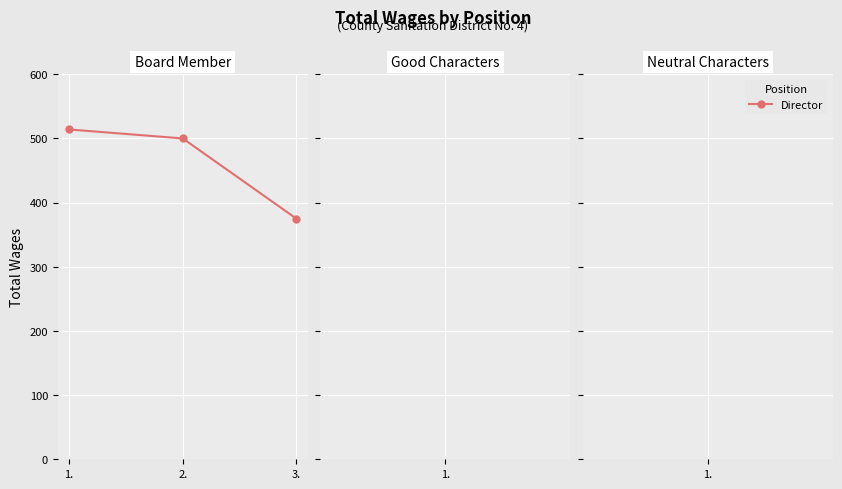

How many series are shown in this chart?

1